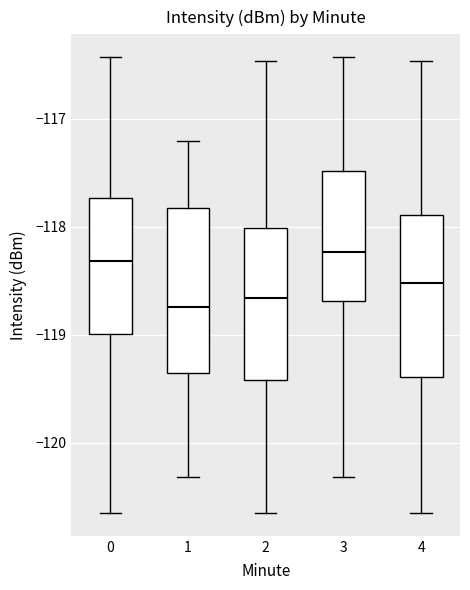

Reading left to right, read every box against the y-axis: the position of its median line, the range the box covers, and the ends of its whiskers. The values are not printed on the chart, so give them approximately, as read against the axis.

0: median -118.3, box -119.0 to -117.7, whiskers -120.7 to -116.4
1: median -118.7, box -119.4 to -117.8, whiskers -120.3 to -117.2
2: median -118.7, box -119.4 to -118.0, whiskers -120.7 to -116.5
3: median -118.2, box -118.7 to -117.5, whiskers -120.3 to -116.4
4: median -118.5, box -119.4 to -117.9, whiskers -120.7 to -116.5